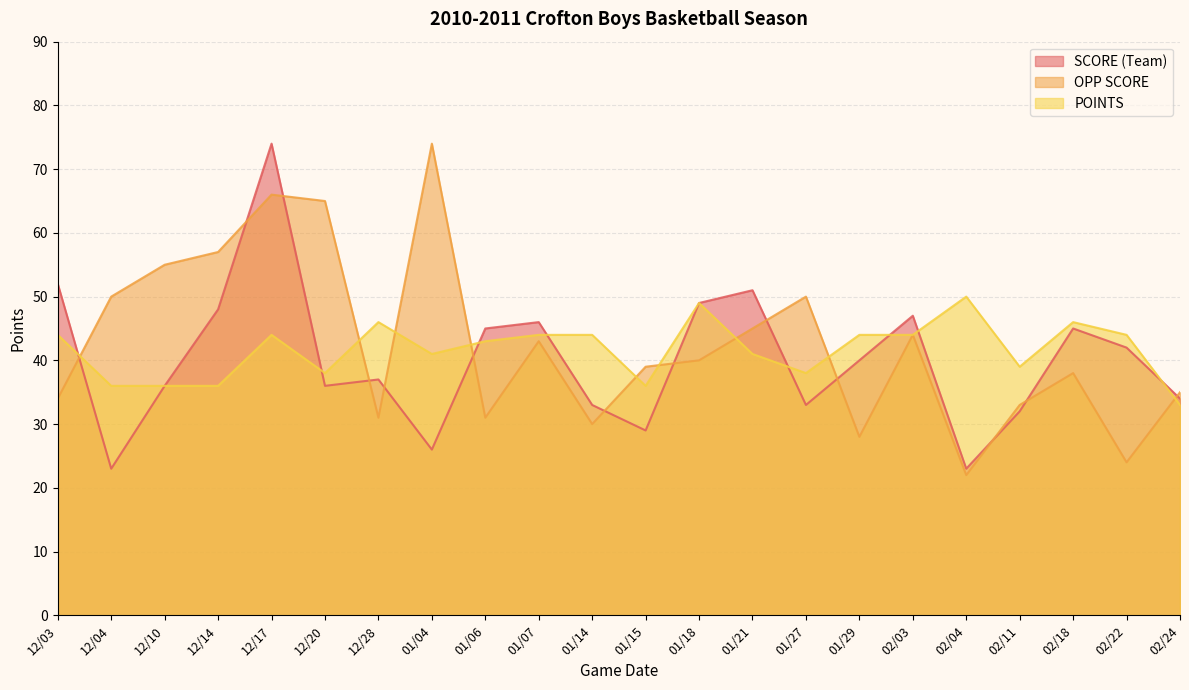

Where is OPP SCORE nearest to the value 48?

12/04